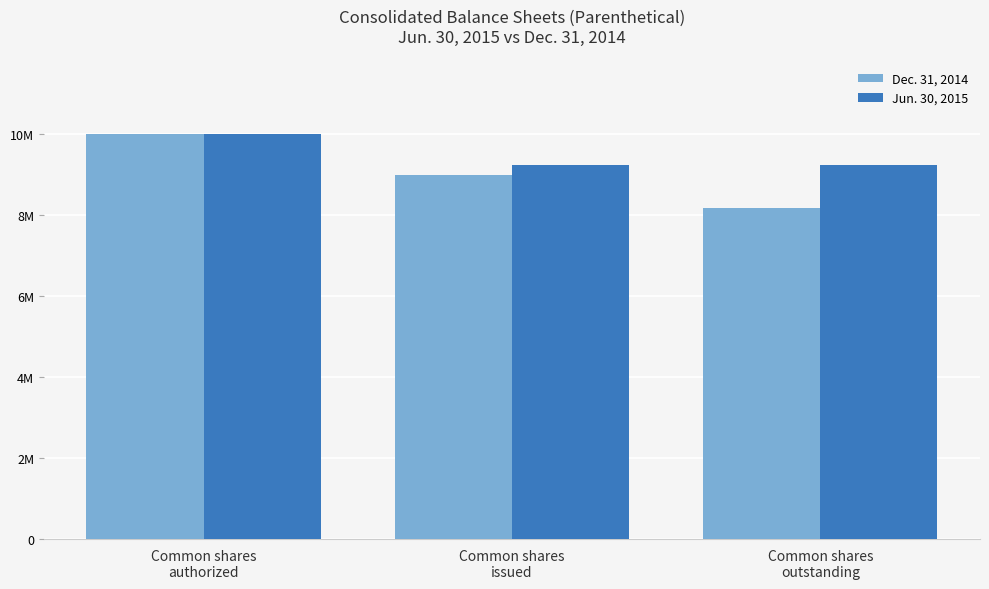

What is the sum of the Dec. 31, 2014 values at Common shares
authorized and Common shares
outstanding?

18175089